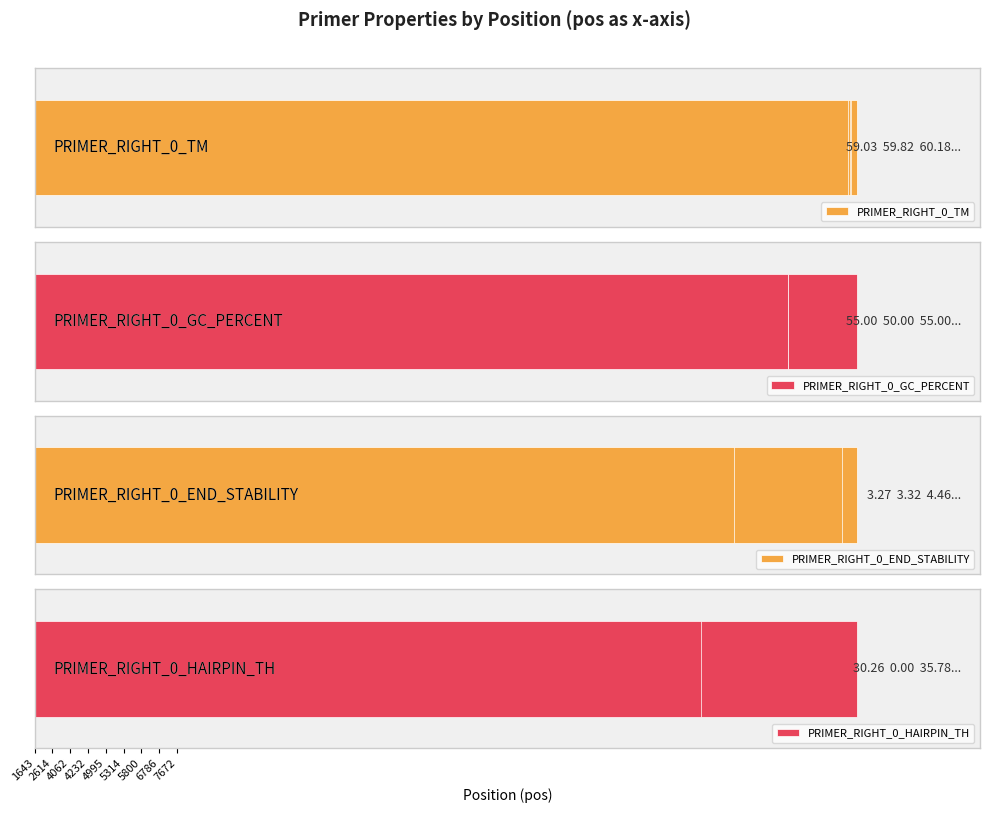

Is it true that PRIMER_RIGHT_0_TM equals 100.6 at 2614?

False